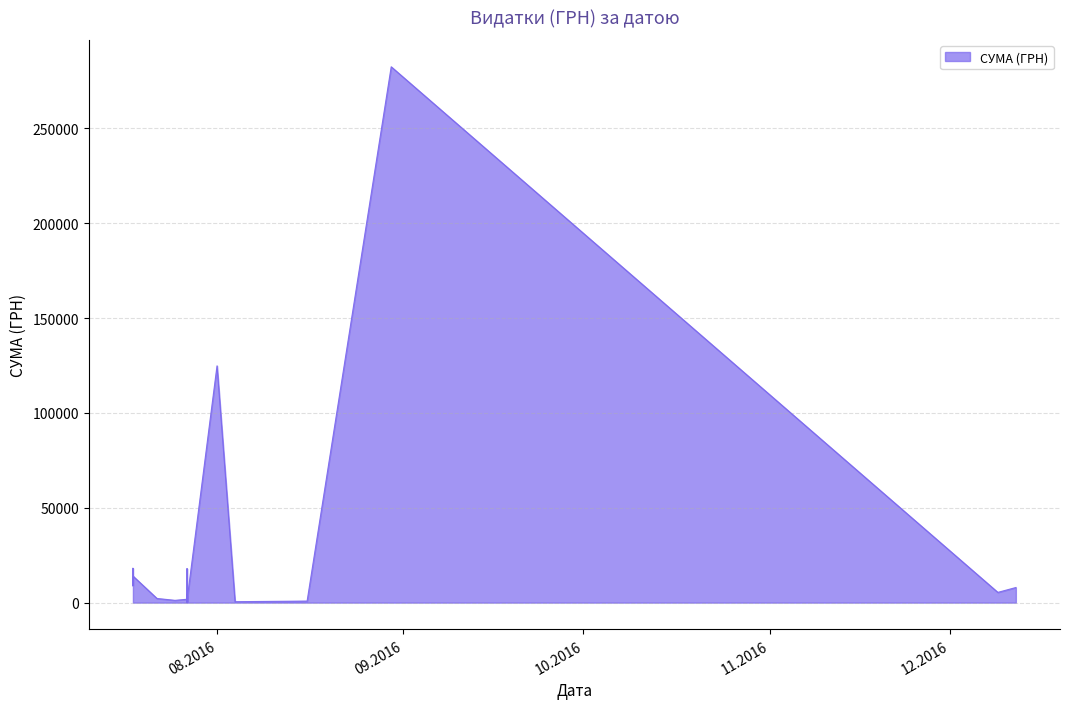

What is the difference between the values at 27.07.2016 and 27.07.2016?

726.0